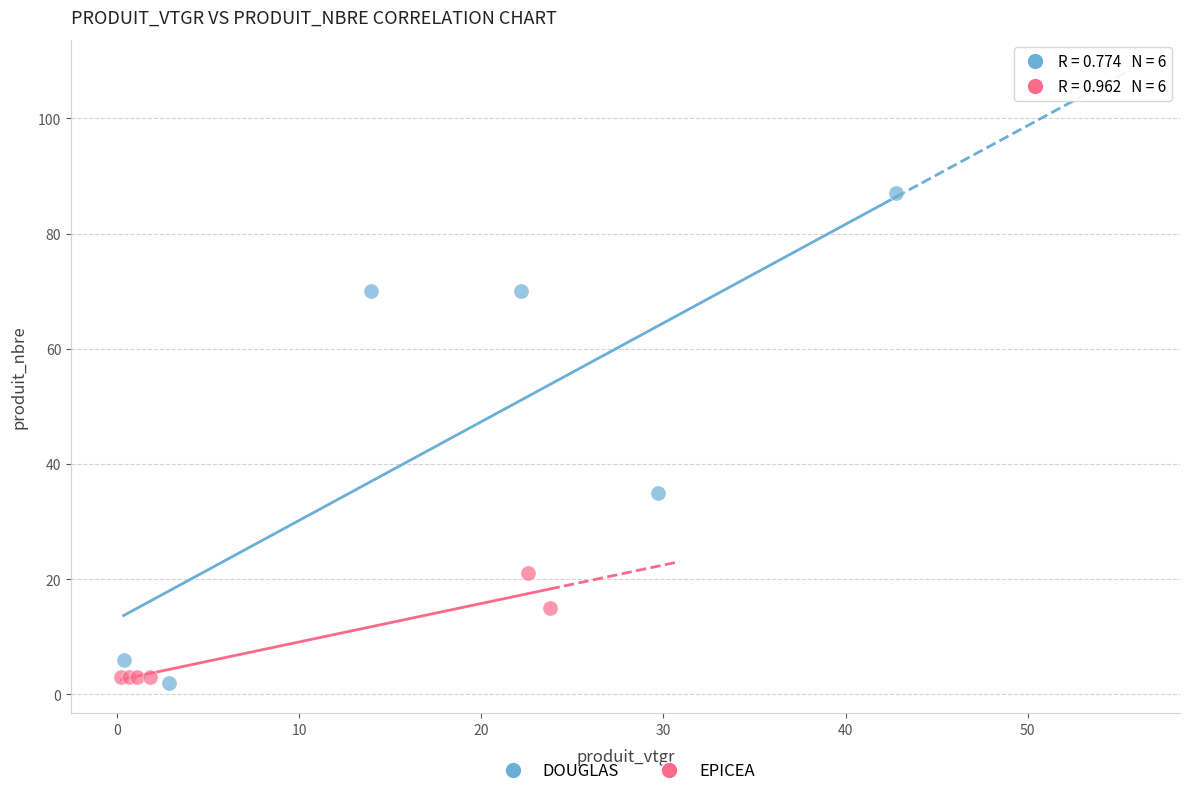

Which series has the widest spread of Y values?

DOUGLAS